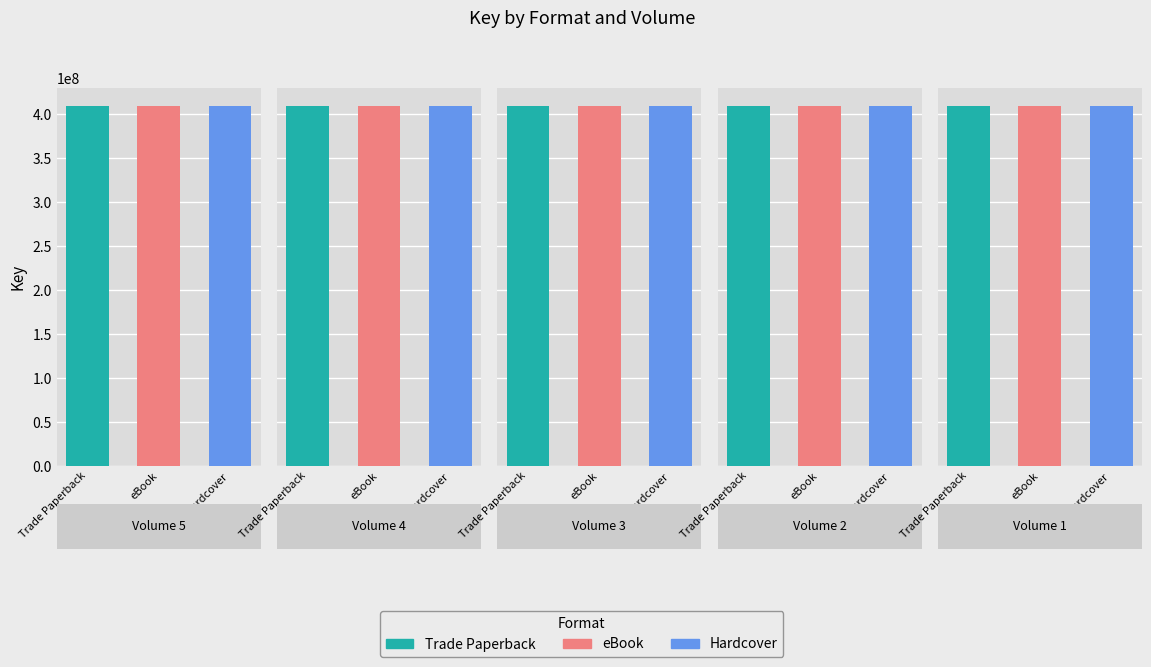

The eBook series shows 409105210 at Volume 5. True or false?

True